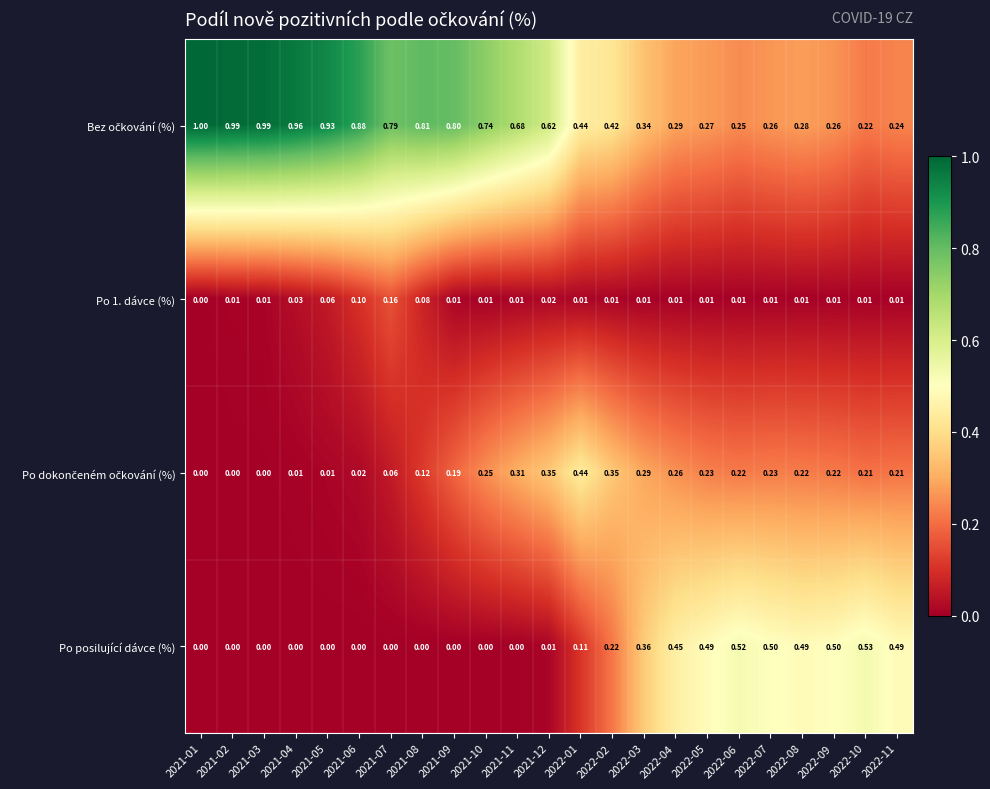

Which series changed the most between 2022-10 and 2022-11?

Po posilující dávce (%)